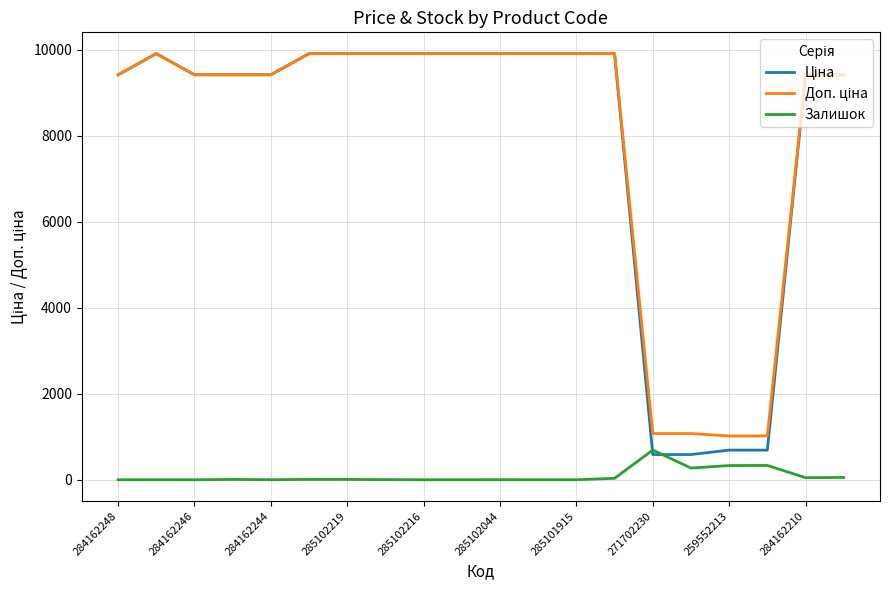

The Залишок series shows 690.0 at 271702230. True or false?

True